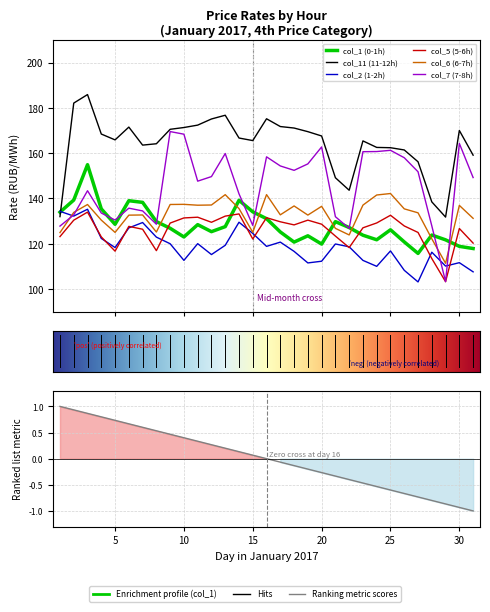

What is the highest value of the col_5 series?

133.9